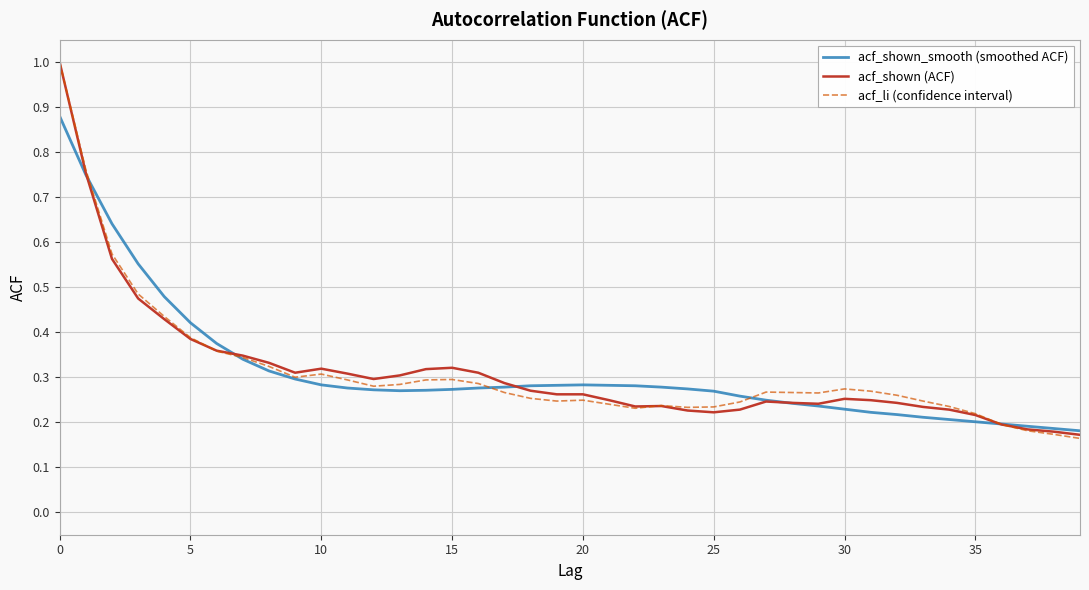

Rank the series by their average value, from lowest to highest.

acf_li (confidence interval), acf_shown (ACF), acf_shown_smooth (smoothed ACF)